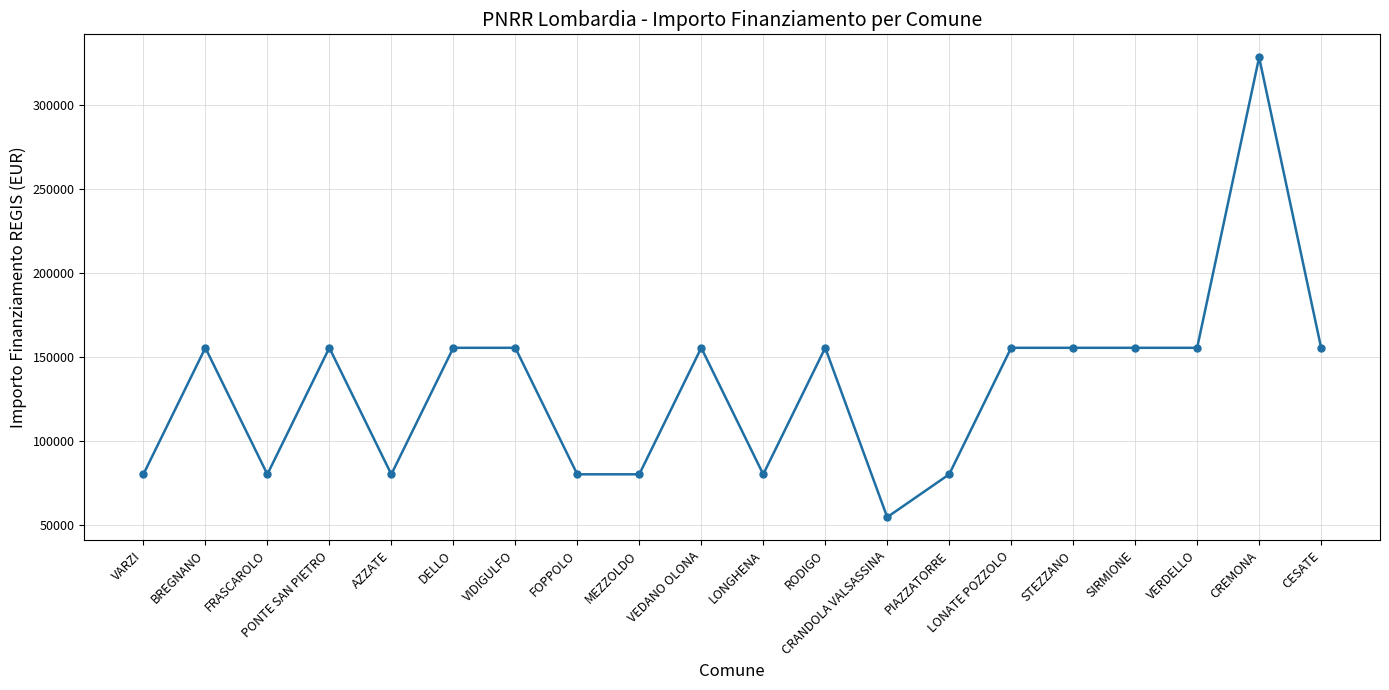

Reading right to left, extract all data points from this chart.

155234	328160	155234	155234	155234	155234	79922	54412	155234	79922	155234	79922	79922	155234	155234	79922	155234	79922	155234	79922